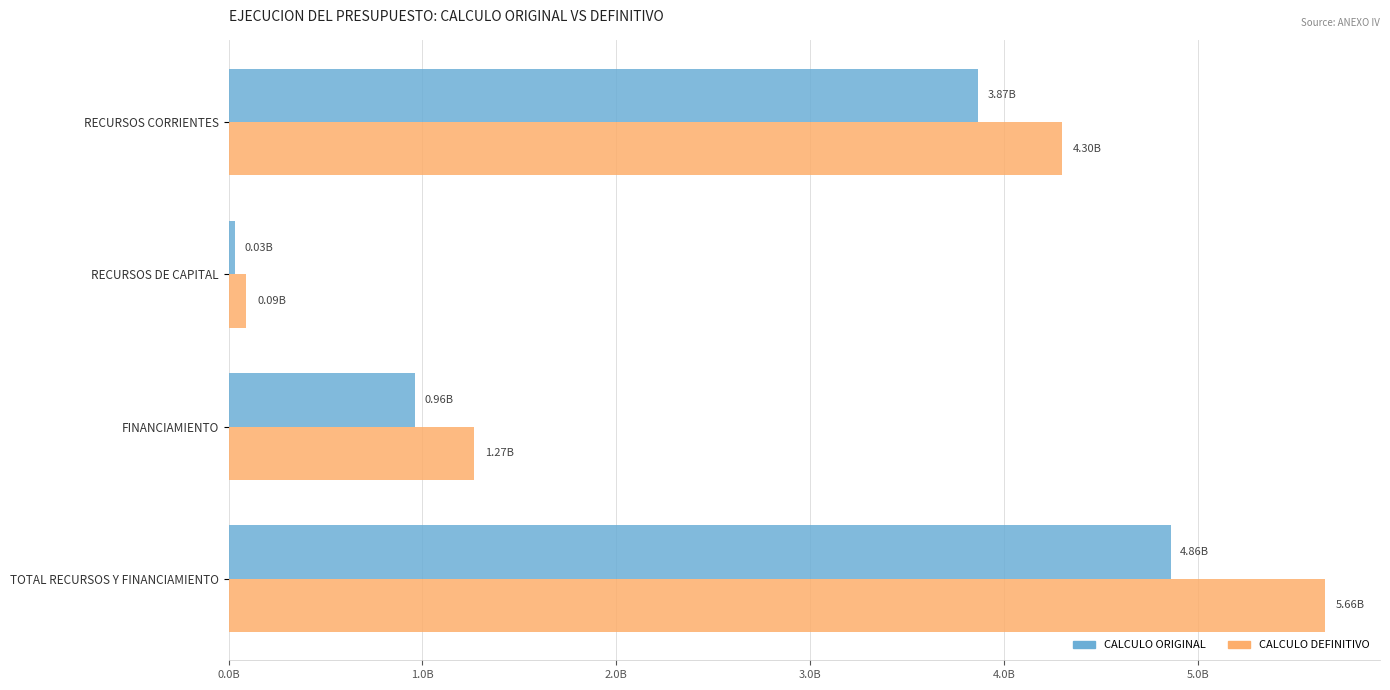

What are all the series names shown in the legend?

CALCULO ORIGINAL, CALCULO DEFINITIVO